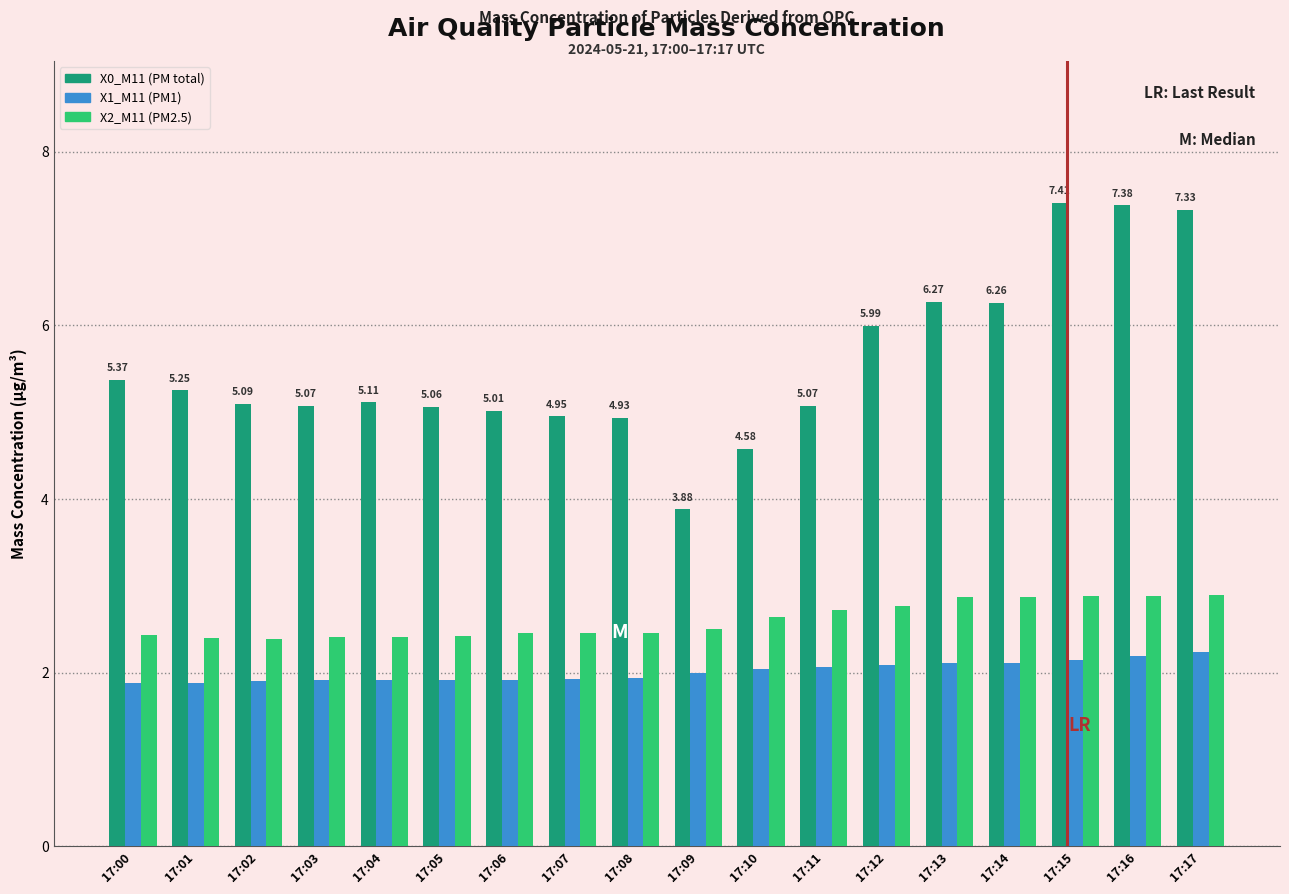

At 17:04, list the series in order from smallest to largest.

X1_M11 (PM1), X2_M11 (PM2.5), X0_M11 (PM total)